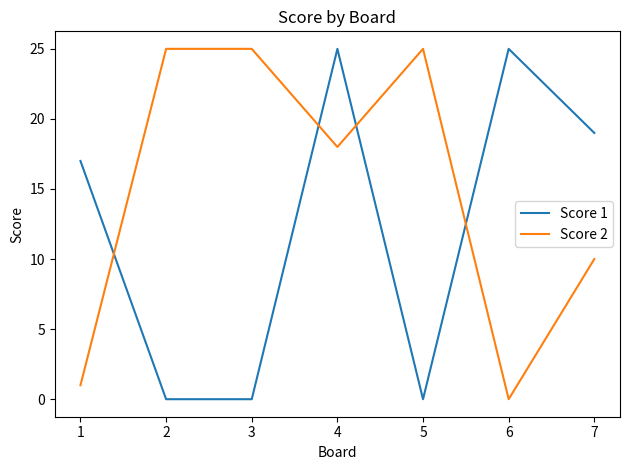

Rank the series at 1 from highest to lowest value.

Score 1, Score 2